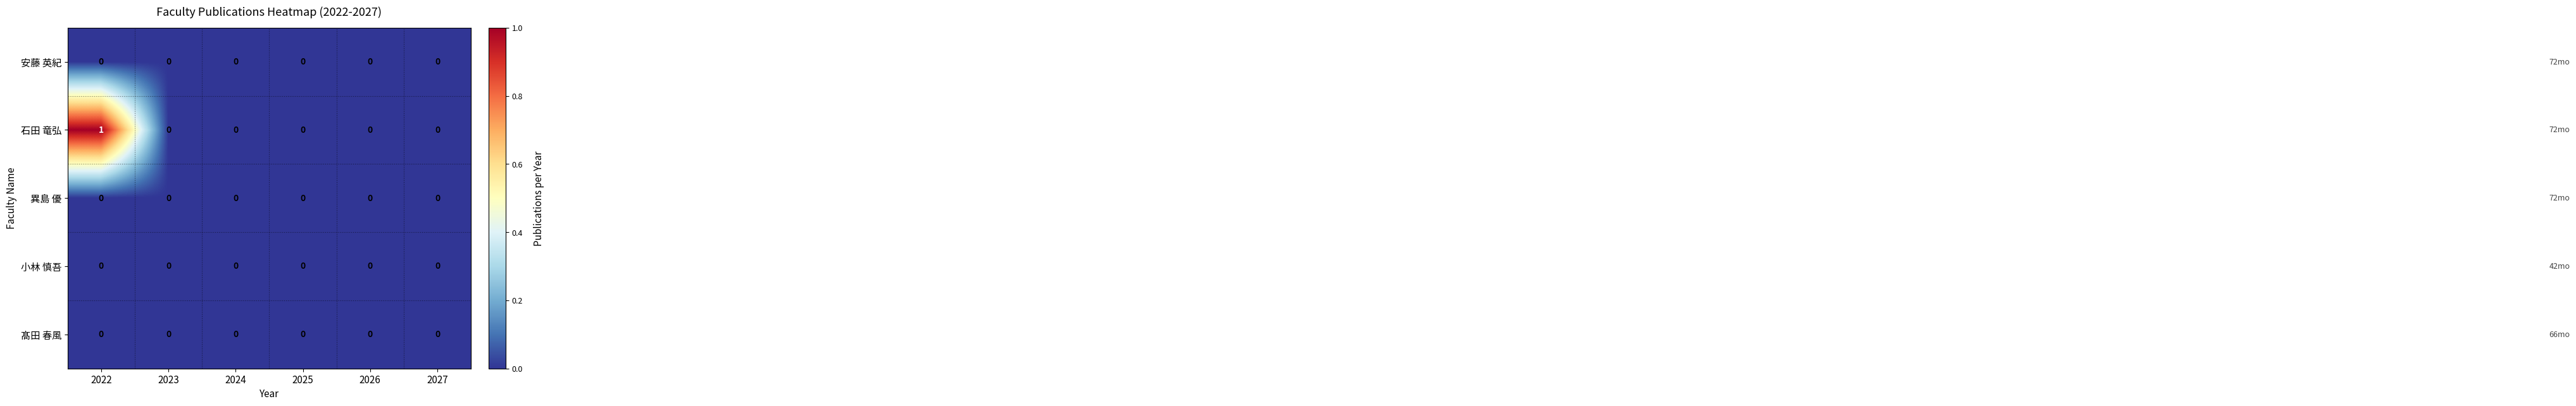

Which series has the largest range (max minus min)?

石田 竜弘